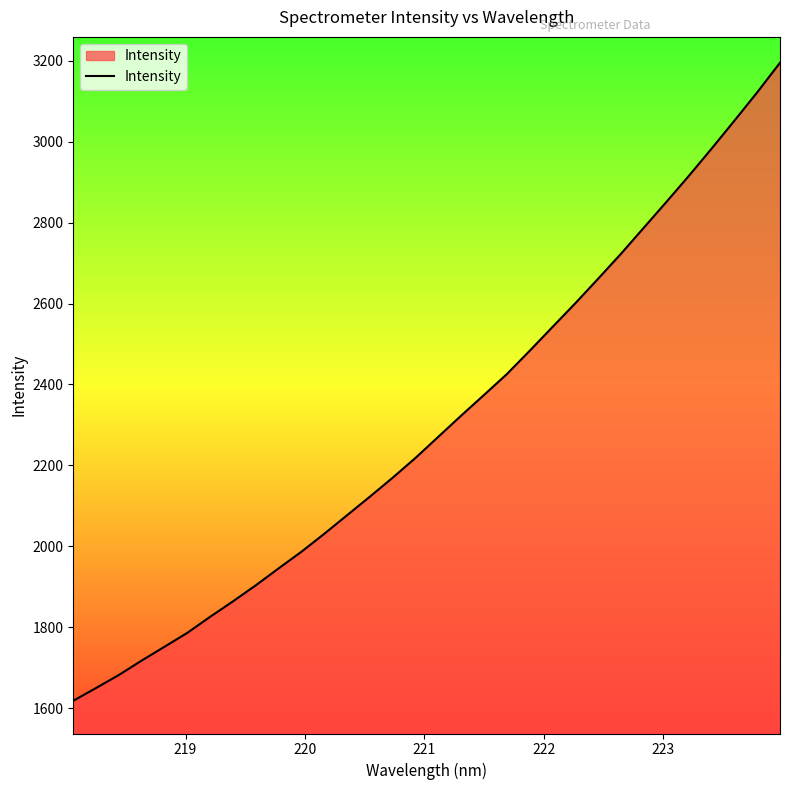

Reading left to right, what are all the values shown in this chart?

1618.3	1649.9	1682.1	1717.8	1751.9	1786.3	1825.9	1864.1	1903.7	1945.6	1986.7	2031.0	2076.9	2122.8	2169.6	2218.5	2270.7	2322.8	2373.8	2425.2	2482.7	2541.5	2600.0	2660.5	2722.0	2786.2	2850.5	2915.9	2983.3	3052.2	3122.2	3195.3